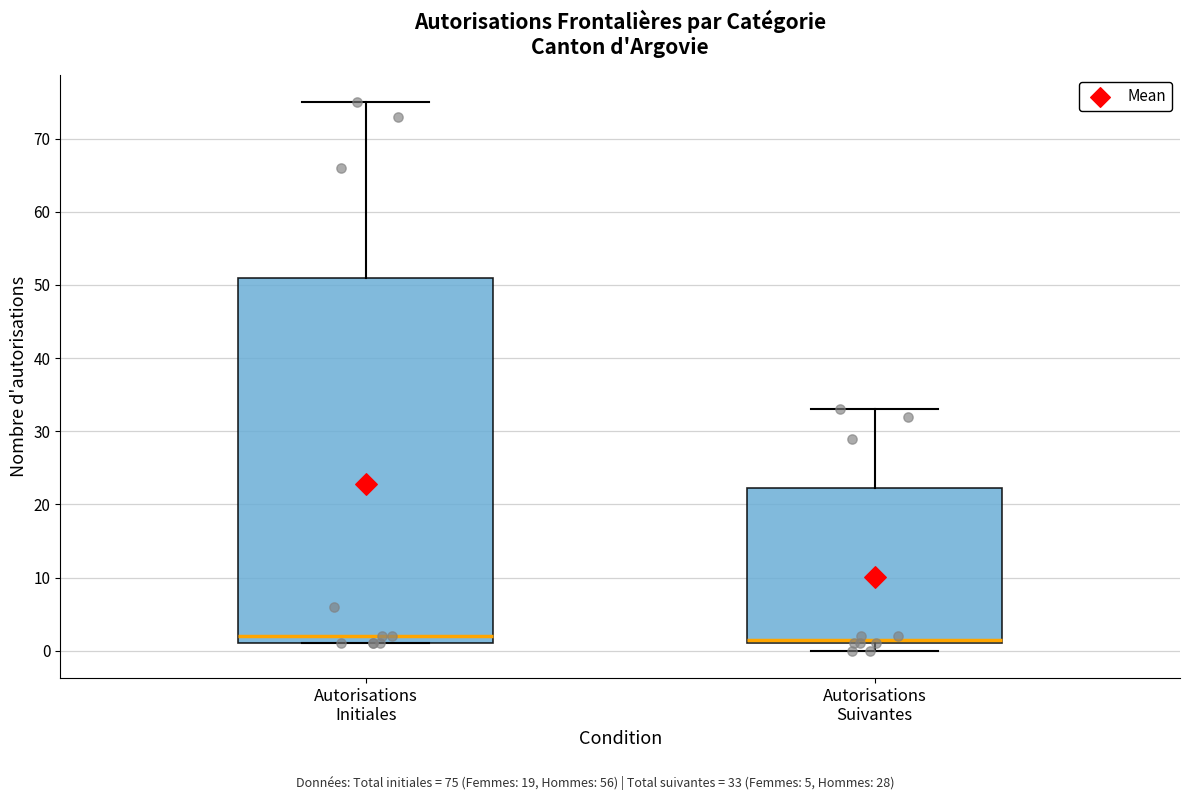

Reading left to right, transcribe this box plot: for each box, give where its median line is, the range the box spans, and where its two whiskers end, as read against the y-axis. The values are not printed on the chart, so give them approximately, as read against the axis.

Autorisations Initiales: median 2, box 1 to 51, whiskers 1 to 75
Autorisations Suivantes: median 2, box 1 to 22, whiskers 0 to 33